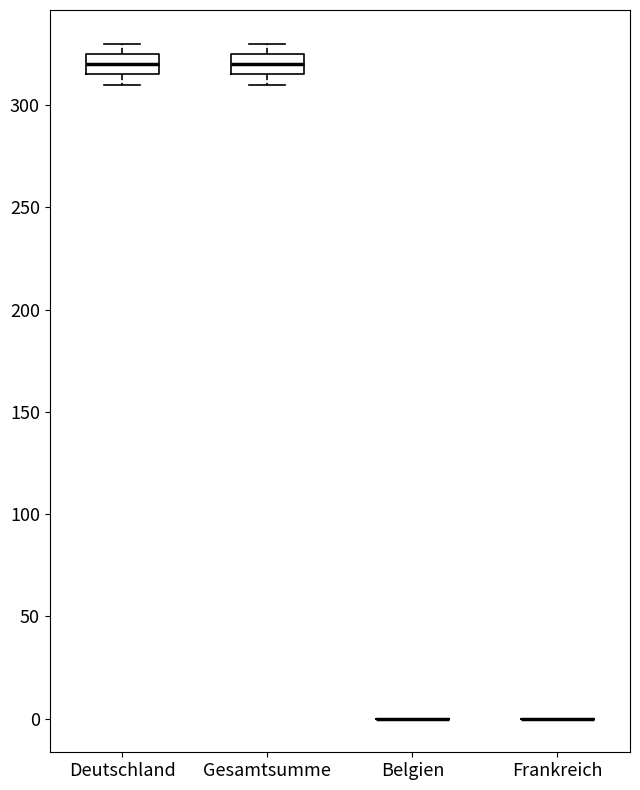

Reading left to right, read every box against the y-axis: the position of its median line, the range the box covers, and the ends of its whiskers. The values are not printed on the chart, so give them approximately, as read against the axis.

Deutschland: median 320, box 315 to 325, whiskers 310 to 330
Gesamtsumme: median 320, box 315 to 325, whiskers 310 to 330
Belgien: box collapsed to a line at 0, whiskers 0 to 0
Frankreich: box collapsed to a line at 0, whiskers 0 to 0